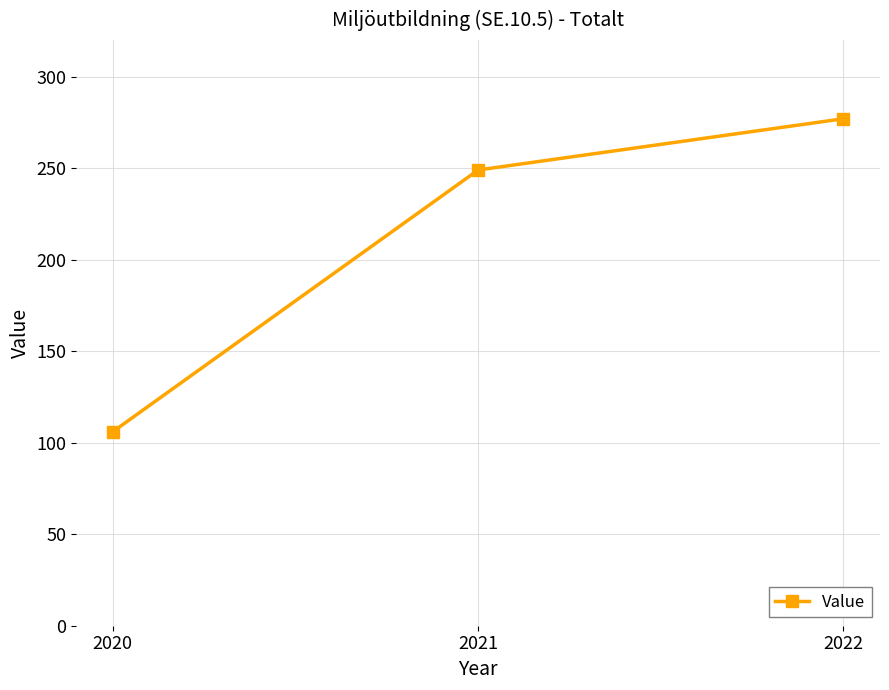

How many distinct data groups are displayed?

1